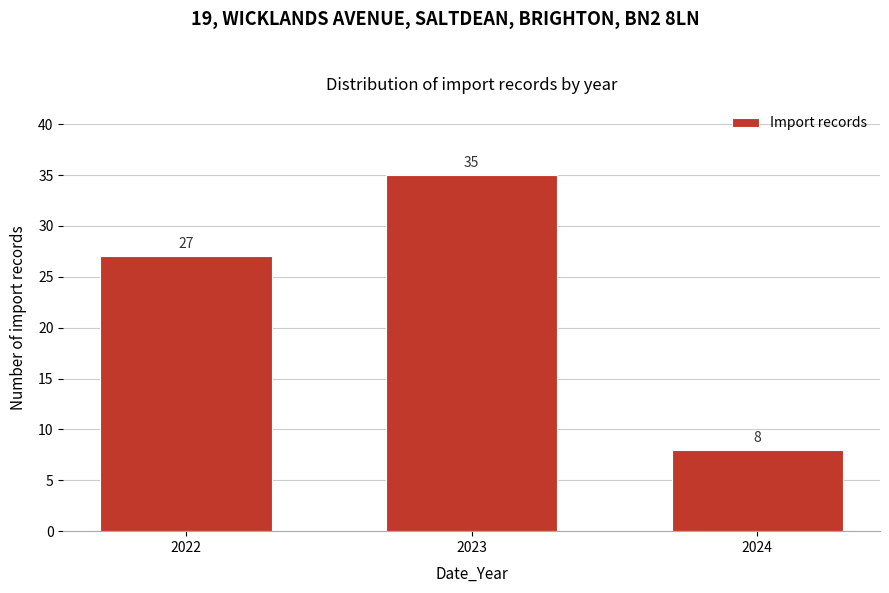

Reading left to right, transcribe all the data shown in this chart.

27	35	8